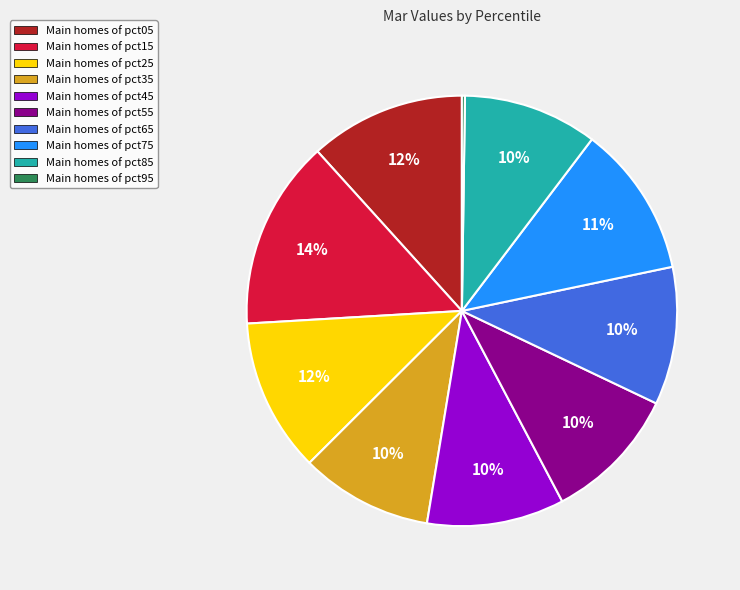

Approximately how many times larger is the value at Main homes of pct55 compared to Main homes of pct65?

1.0